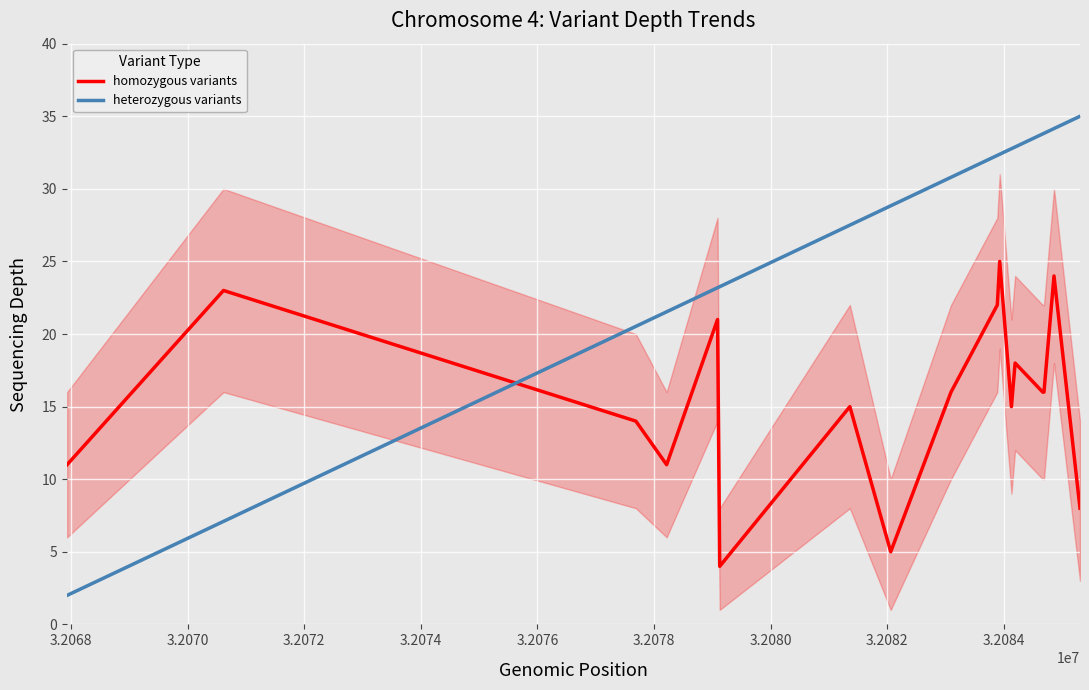

What are all the series names shown in the legend?

homozygous variants, heterozygous variants